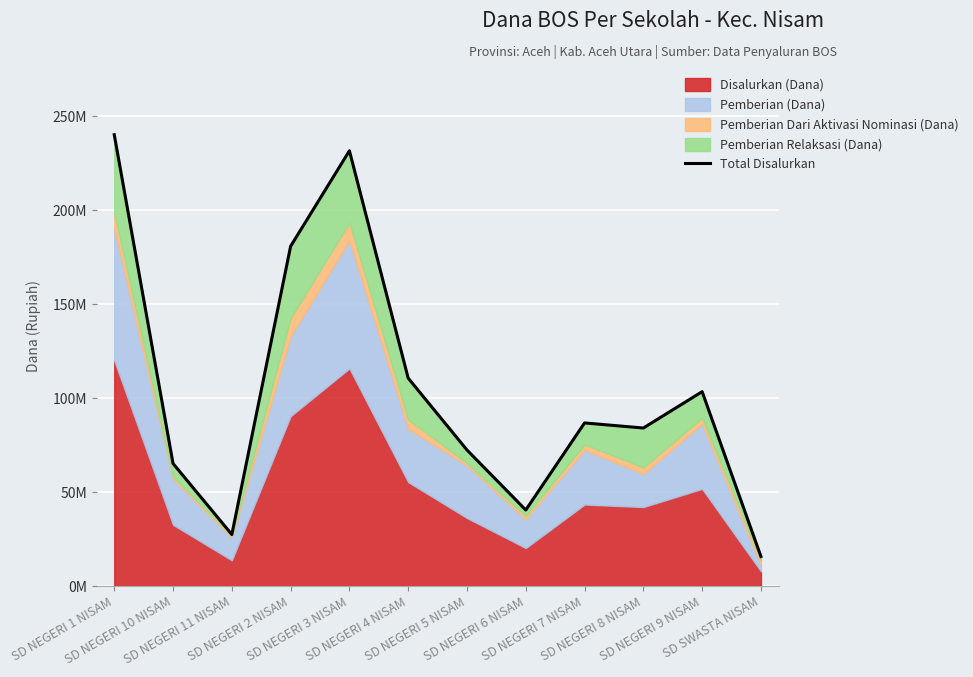

What is the average value?

104962500